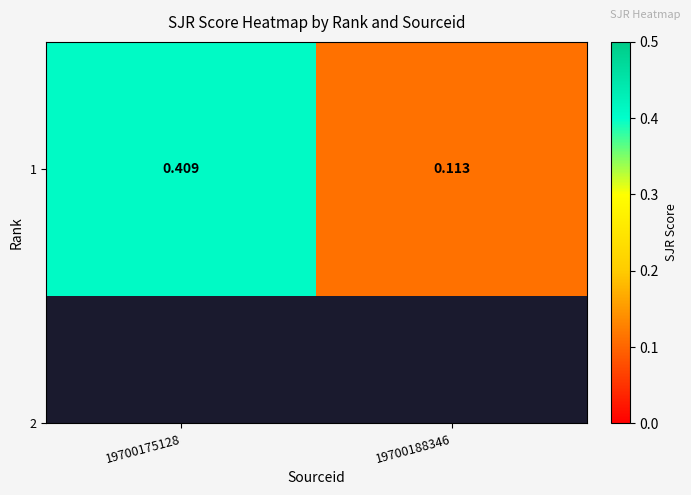

Reading left to right, list all the values displayed in this chart.

0.4	0.1